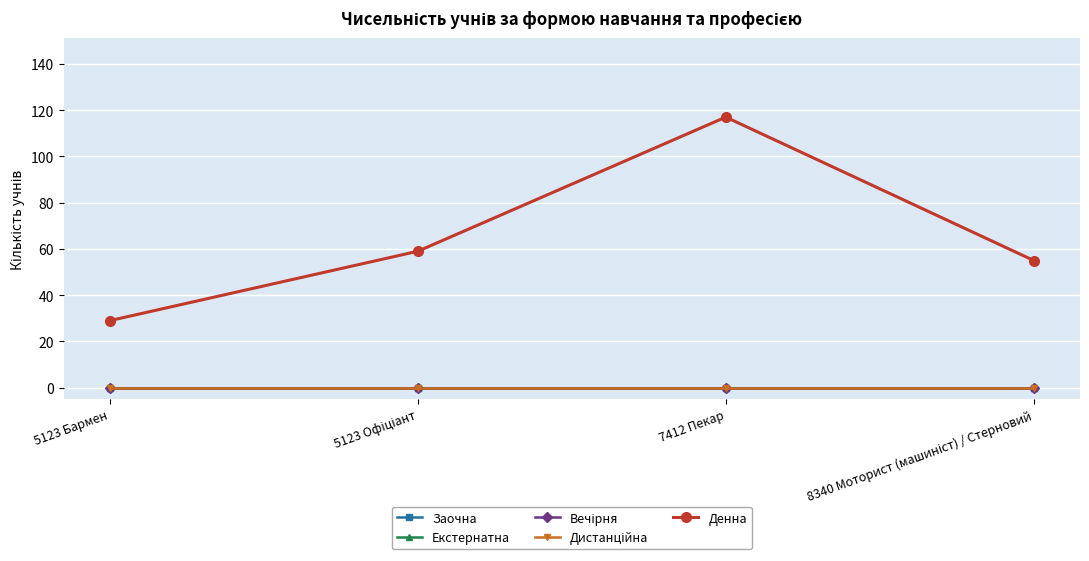

In Денна, how many points are higher than both neighbors (excluding endpoints)?

1